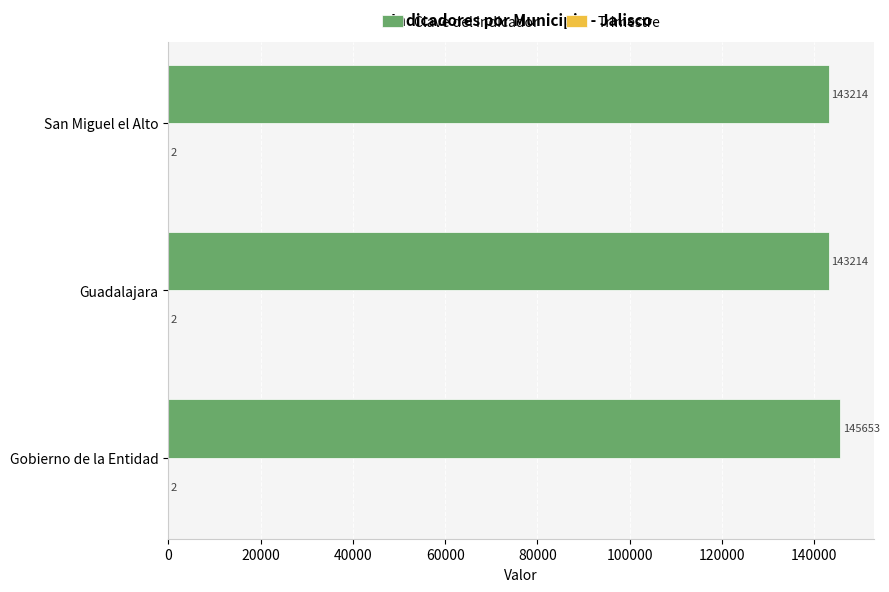

The Clave del Indicador series shows 70223 at Guadalajara. True or false?

False